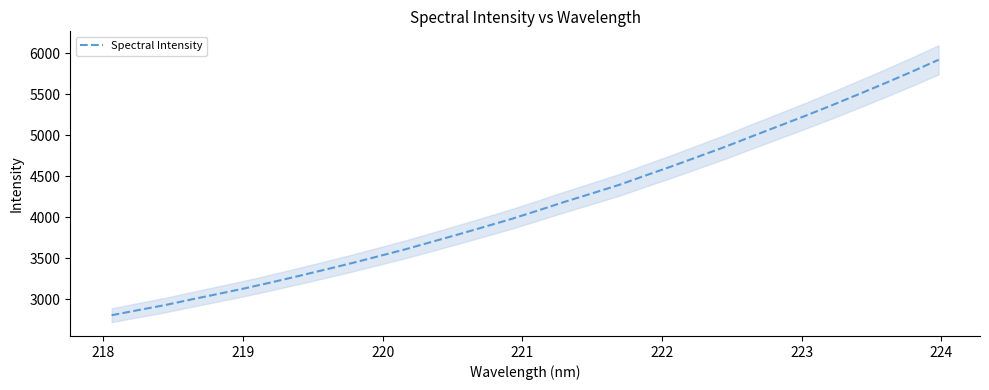

Reading left to right, what are all the values shown in this chart?

2807.9	2870.2	2931.2	3000.7	3067.8	3136.2	3209.3	3285.6	3363.3	3442.8	3526.6	3610.5	3701.9	3793.5	3887.5	3982.6	4086.1	4191.7	4291.8	4394.0	4509.2	4622.9	4741.4	4860.4	4987.1	5111.5	5236.8	5365.8	5499.7	5635.0	5774.5	5919.1